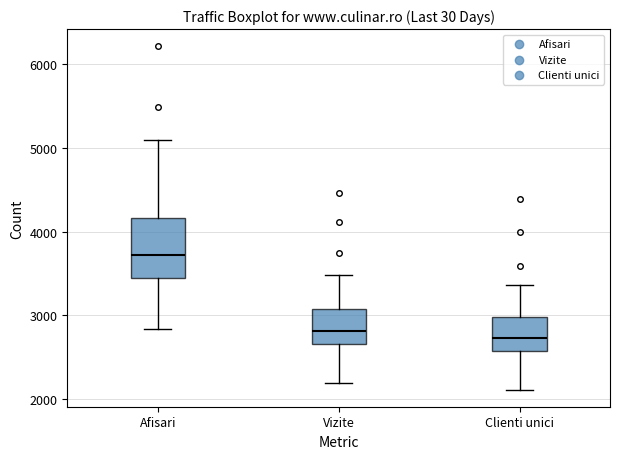

Where is the lower edge of the box for Afisari on the y-axis? The values are not printed on the chart, so give them approximately, as read against the axis.

3400